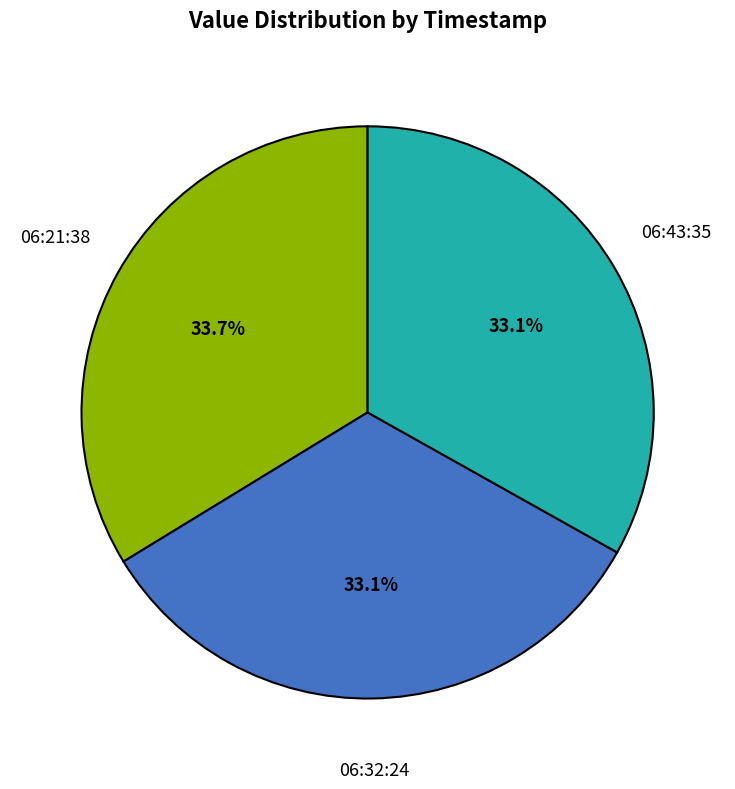

How much of the chart is everything except 06:32:24?

66.9%